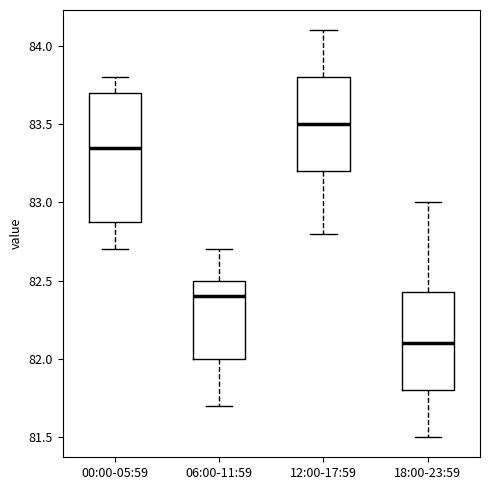

Which box's median line is the lowest?

18:00-23:59